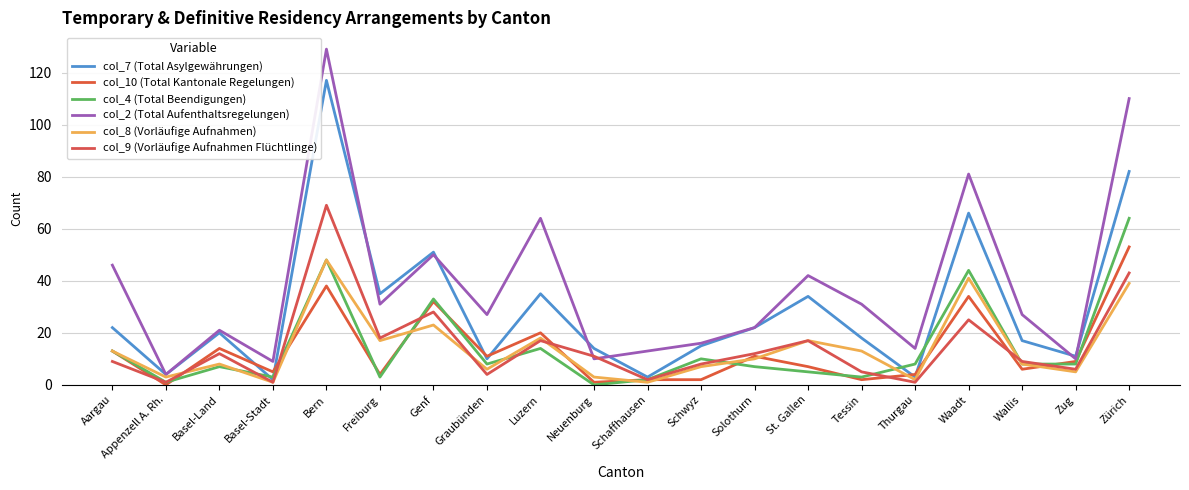

How many lines are shown in the chart?

6